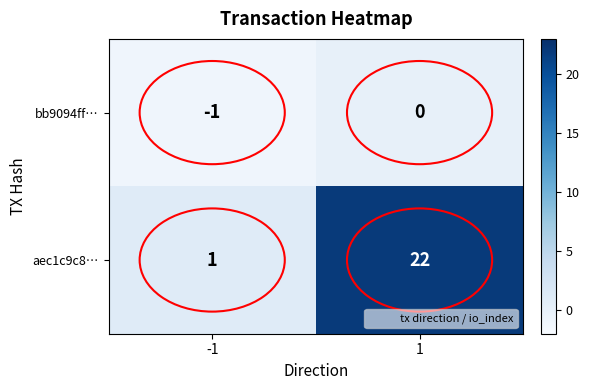

Which series has the largest total across all categories?

aec1c9c8…